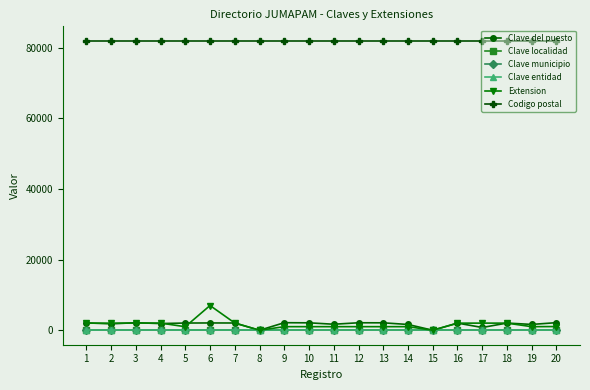

True or false: Codigo postal and Extension intersect in this chart.

False